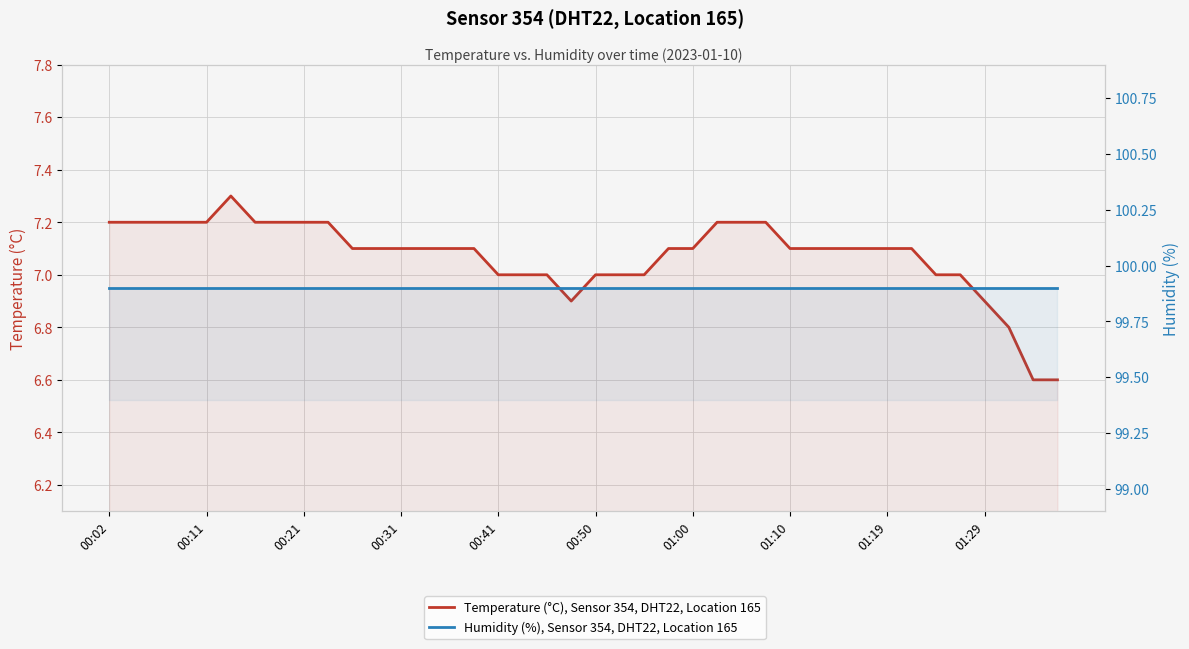

What is the approximate value of Humidity (%), Sensor 354, DHT22, Location 165 at 18?

99.9